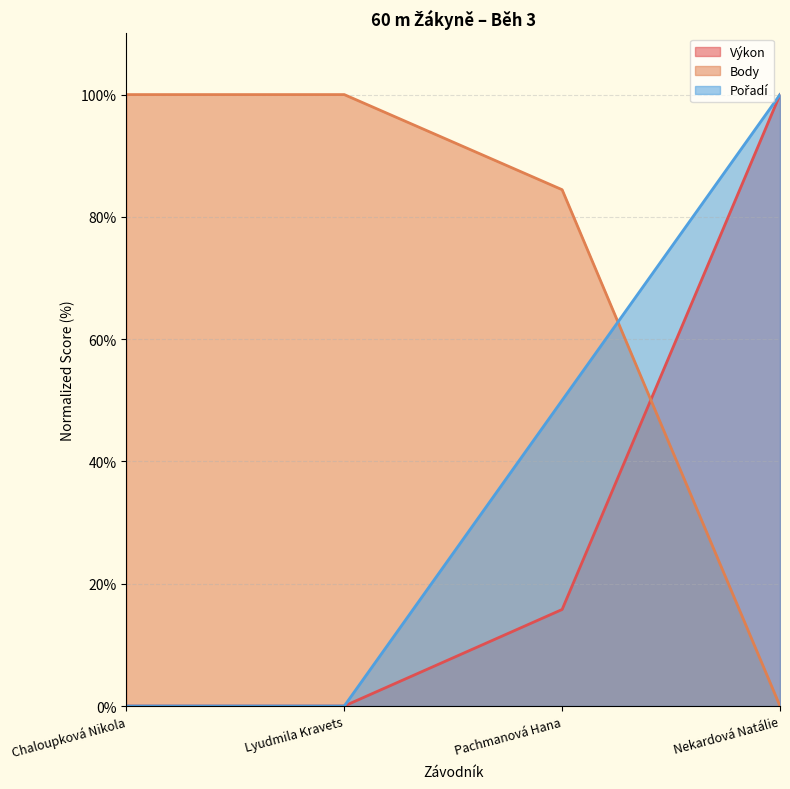

What position from the right is Pachmanová Hana?

2